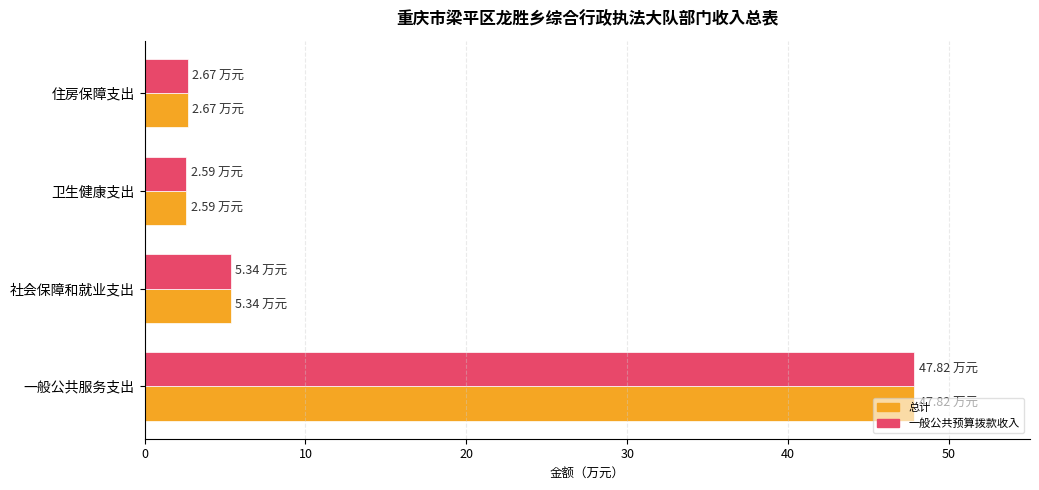

Which category has the highest value in the 总计 series?

一般公共服务支出